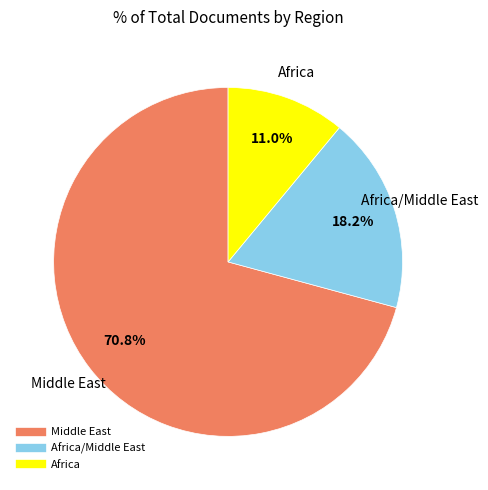

Is there any slice that represents more than half of the pie?

Yes